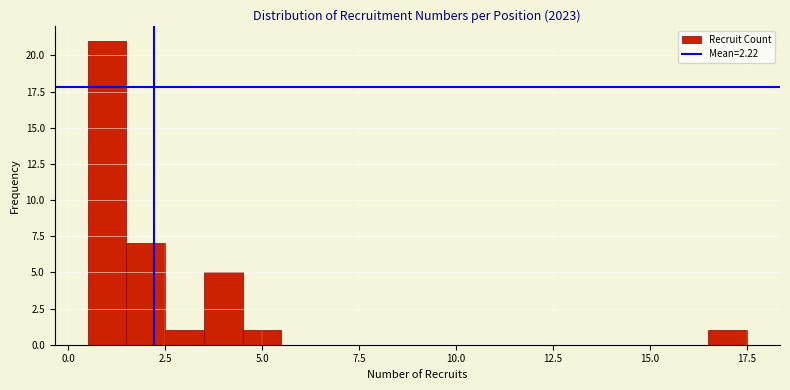

Around what value on the x-axis is the tallest bar? Give the approximate position of its centre, as read against the axis.

1.0